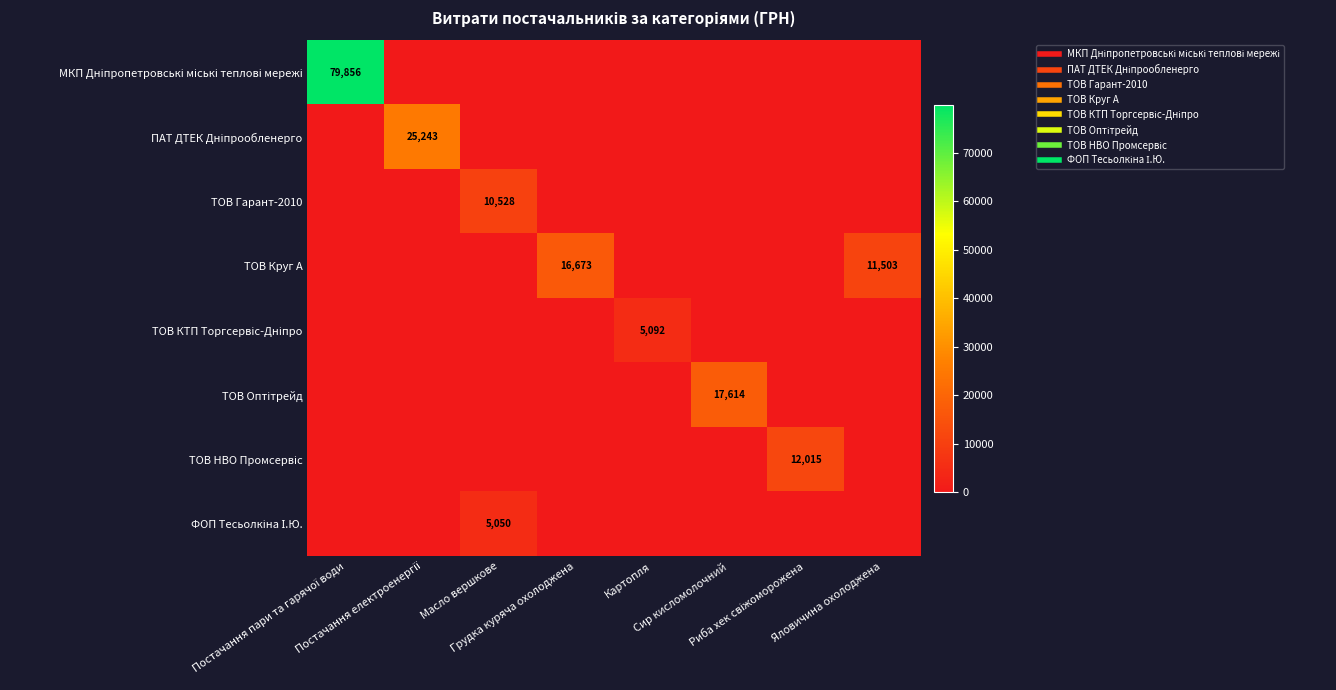

Which series has the largest total across all categories?

МКП Дніпропетровські міські теплові мережі